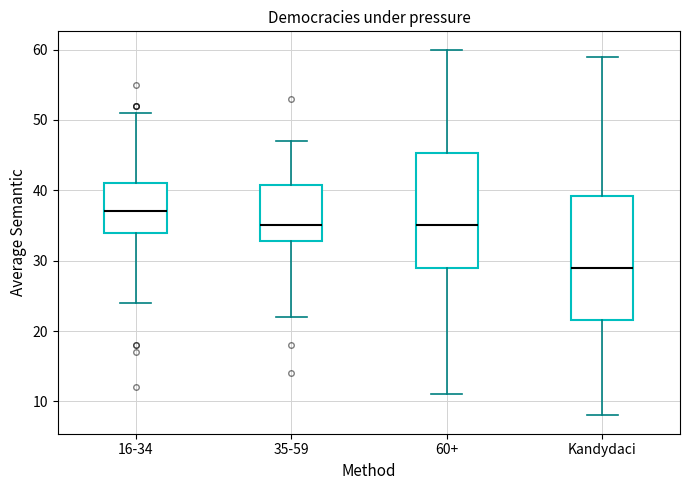

Where is the lower edge of the box for 16-34 on the y-axis? The values are not printed on the chart, so give them approximately, as read against the axis.

34